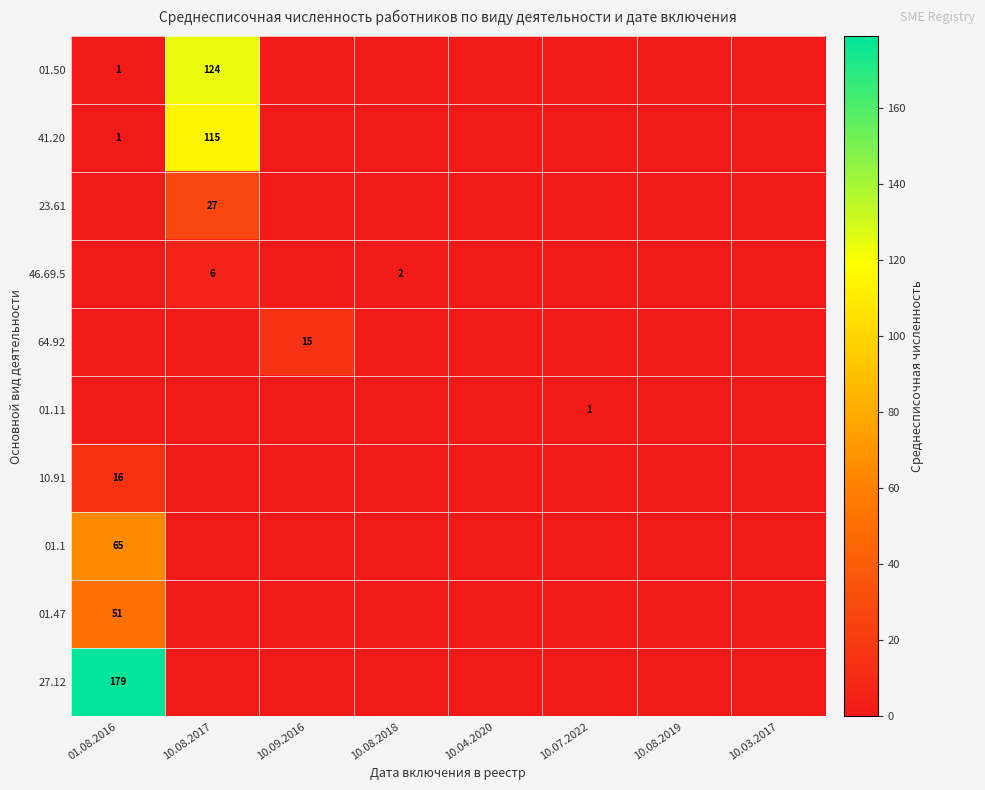

At which label does 01.1 reach its peak?

01.08.2016